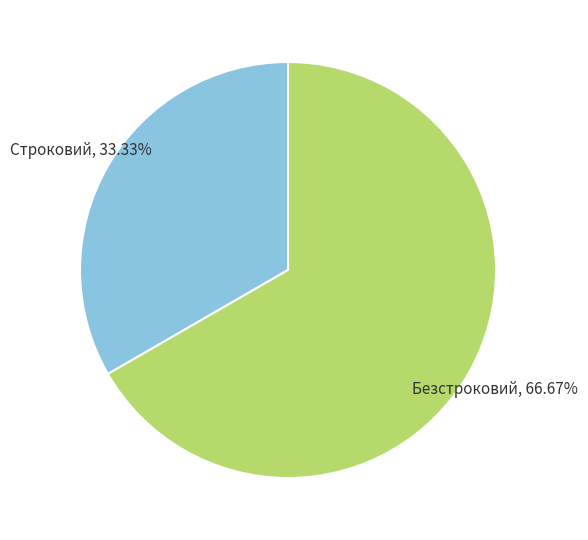

How many slices are in this pie chart?

2